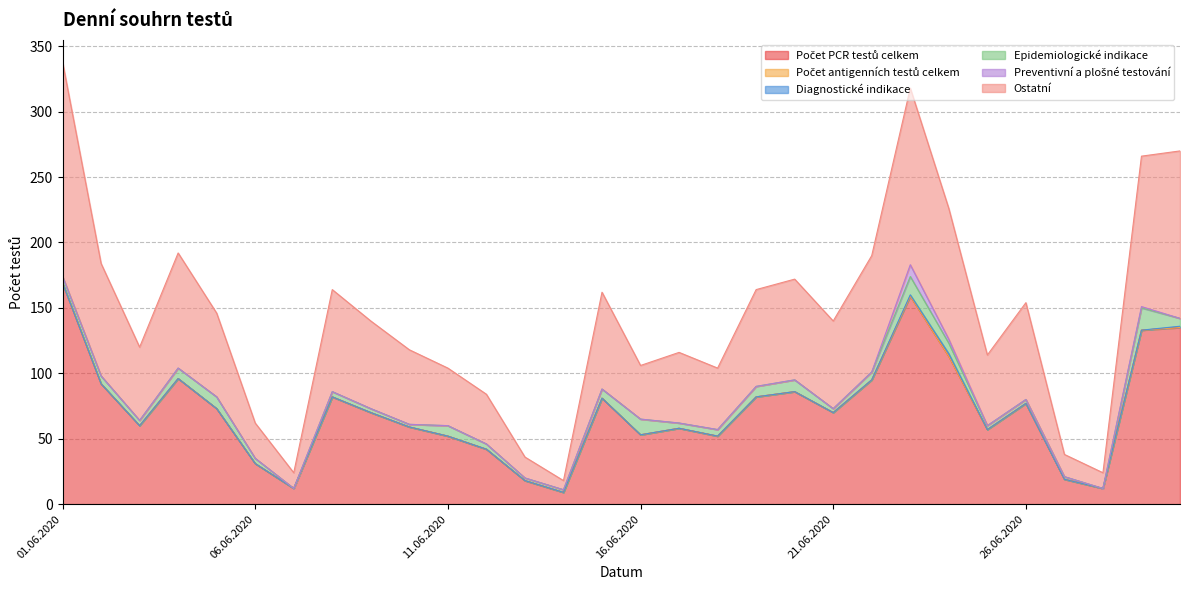

At how many categories does at least one series exceed 62?

16